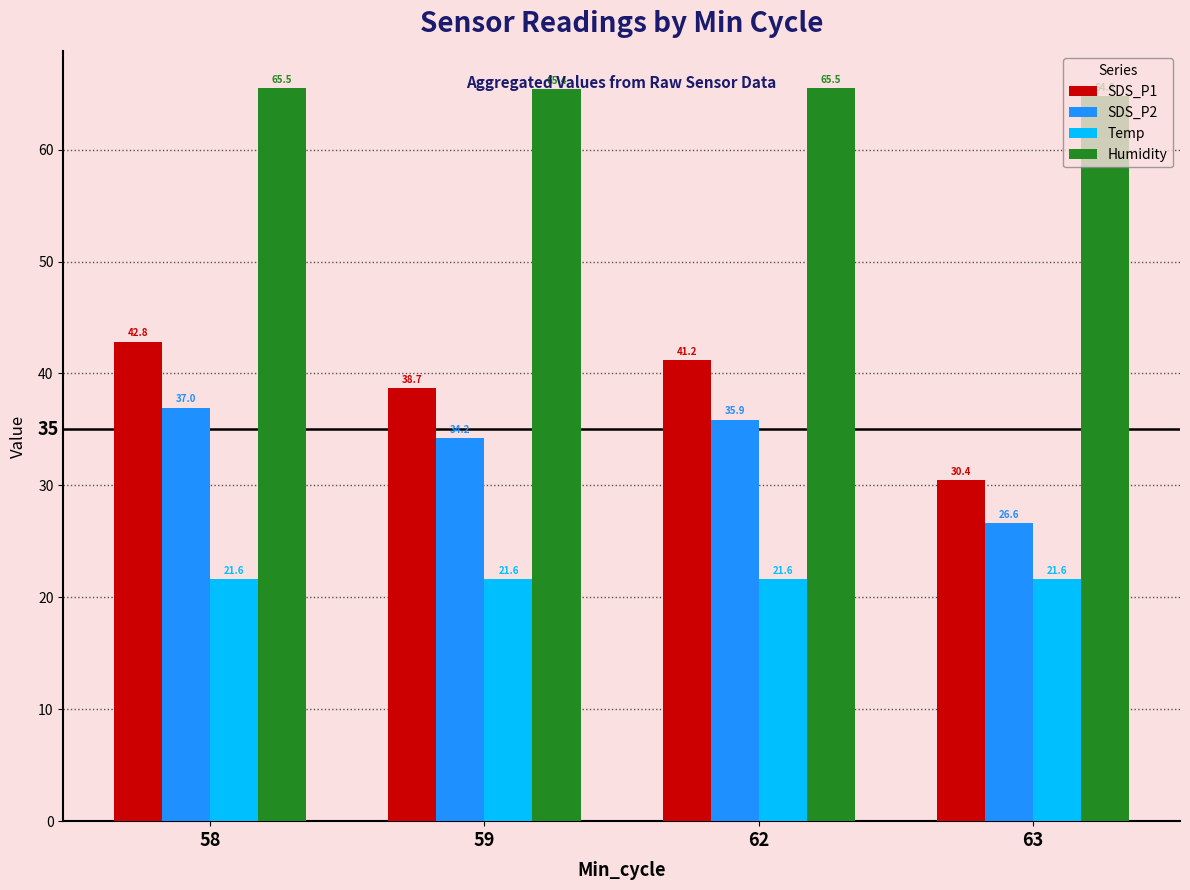

What is the maximum value for Humidity?

65.5